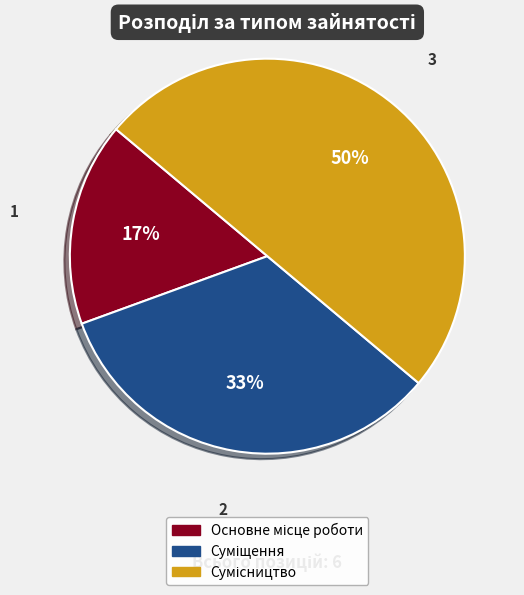

How many segments does this pie chart have?

3